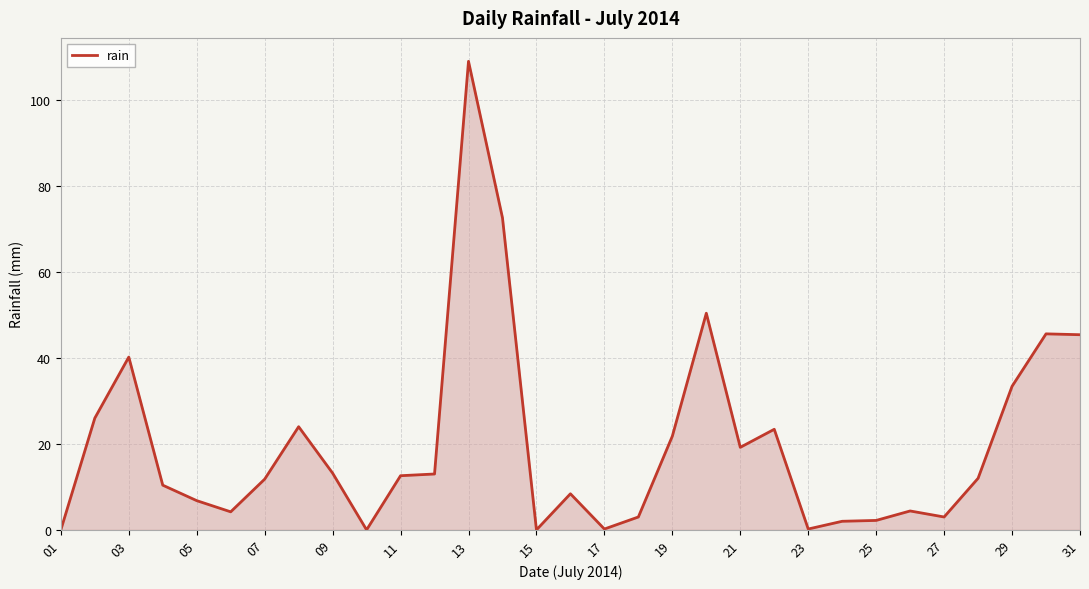

What is the maximum value shown in the chart?

109.0